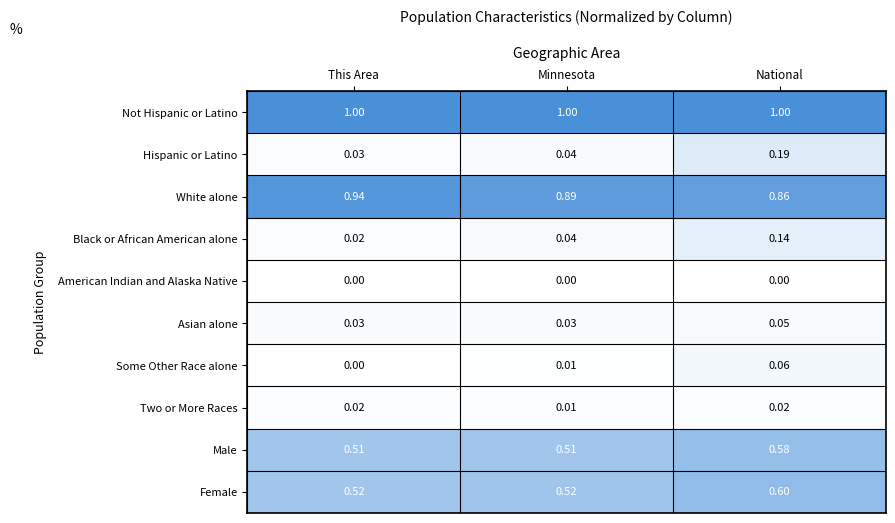

List the series in order of their peak value, highest first.

Not Hispanic or Latino, White alone, Female, Male, Hispanic or Latino, Black or African American alone, Some Other Race alone, Asian alone, Two or More Races, American Indian and Alaska Native